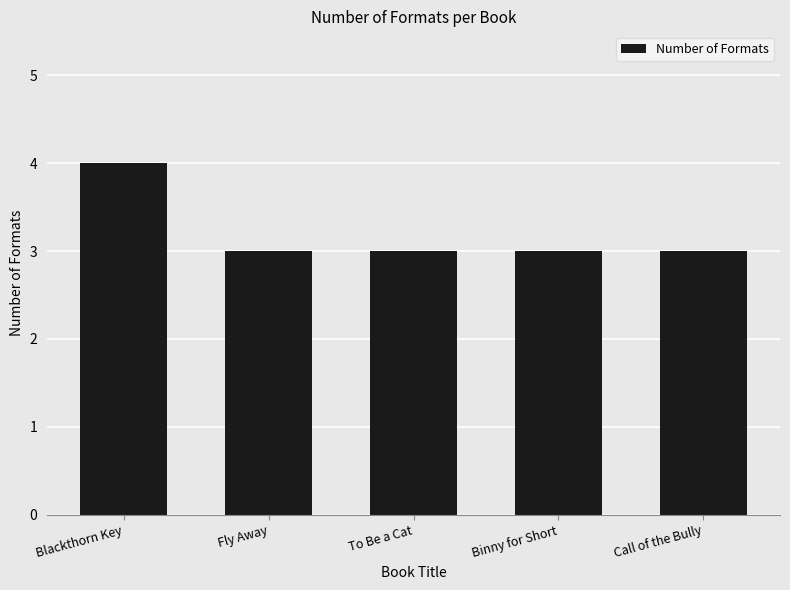

What is the average value?

3